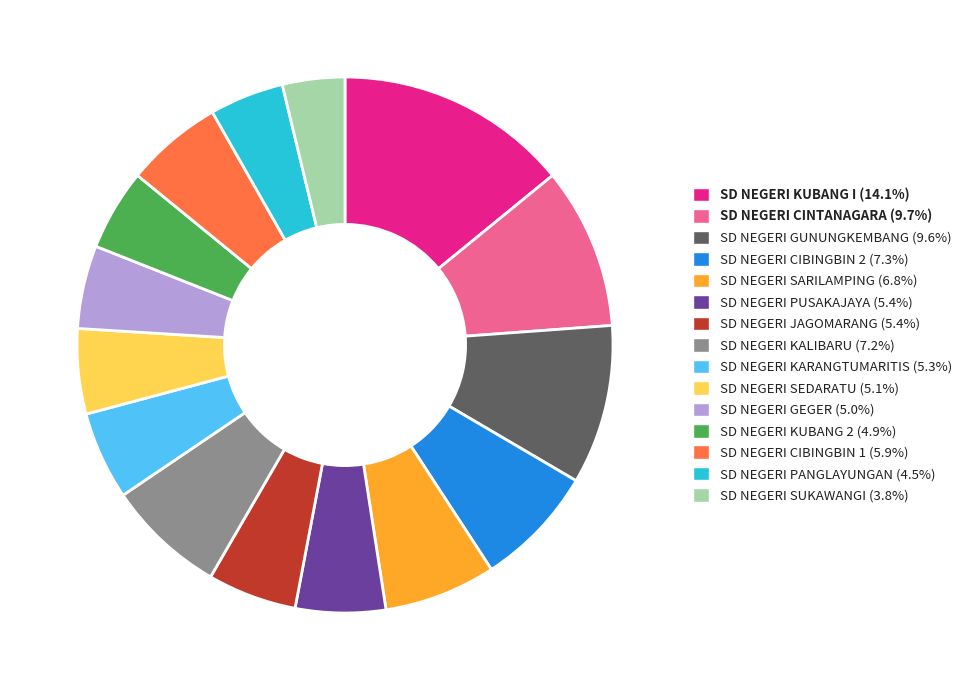

Which slice is the smallest?

SD NEGERI SUKAWANGI